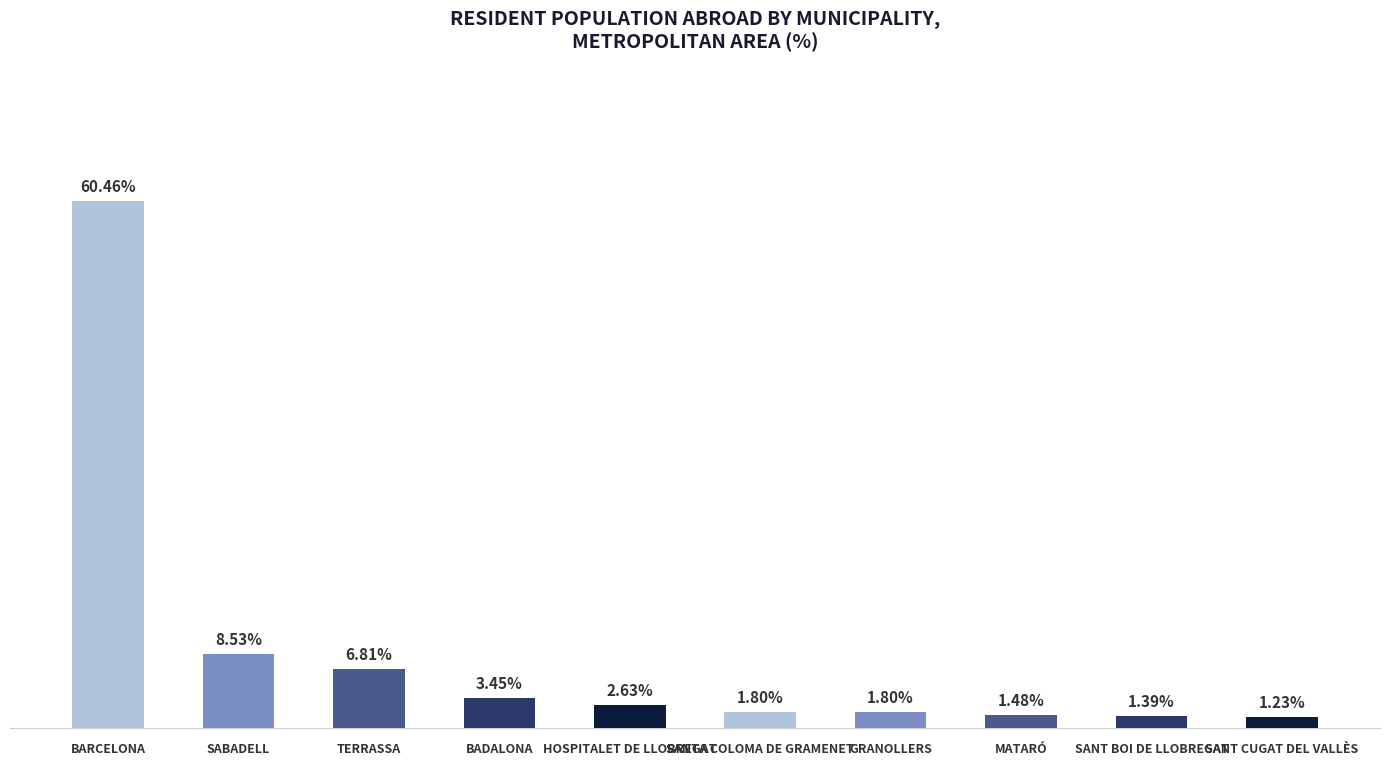

What is the label of the 1st bar from the right?

SANT CUGAT DEL VALLÈS